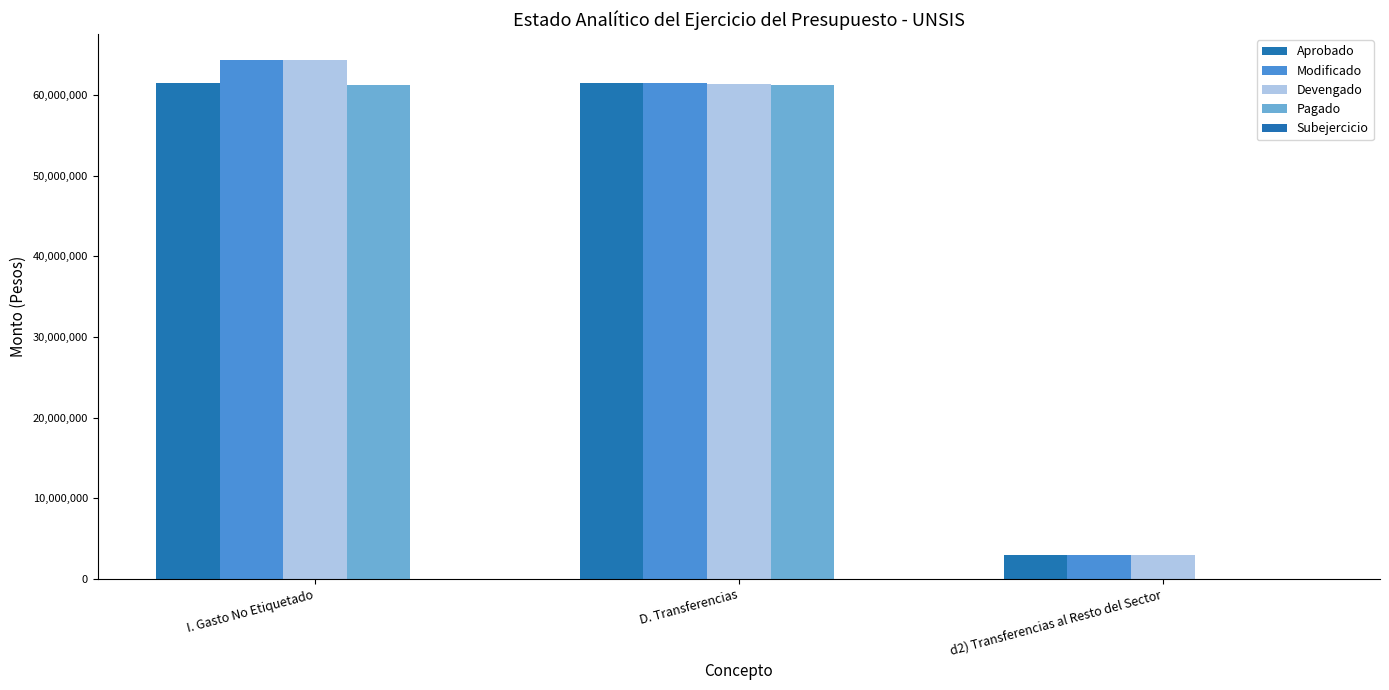

How many groups of bars are there?

3